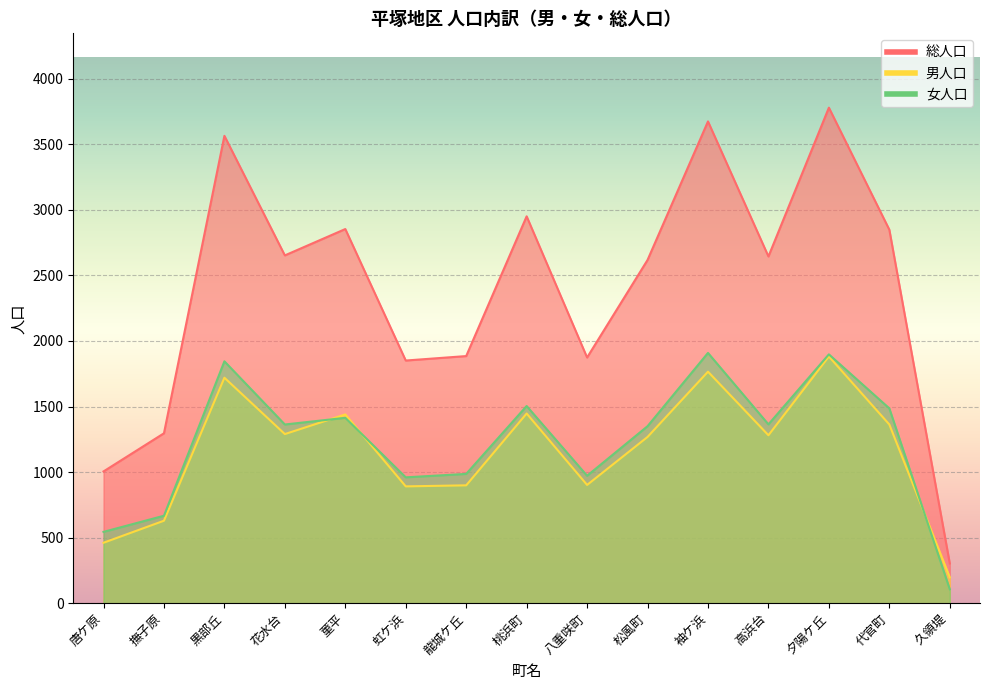

At how many categories does at least one series exceed 1874?

10